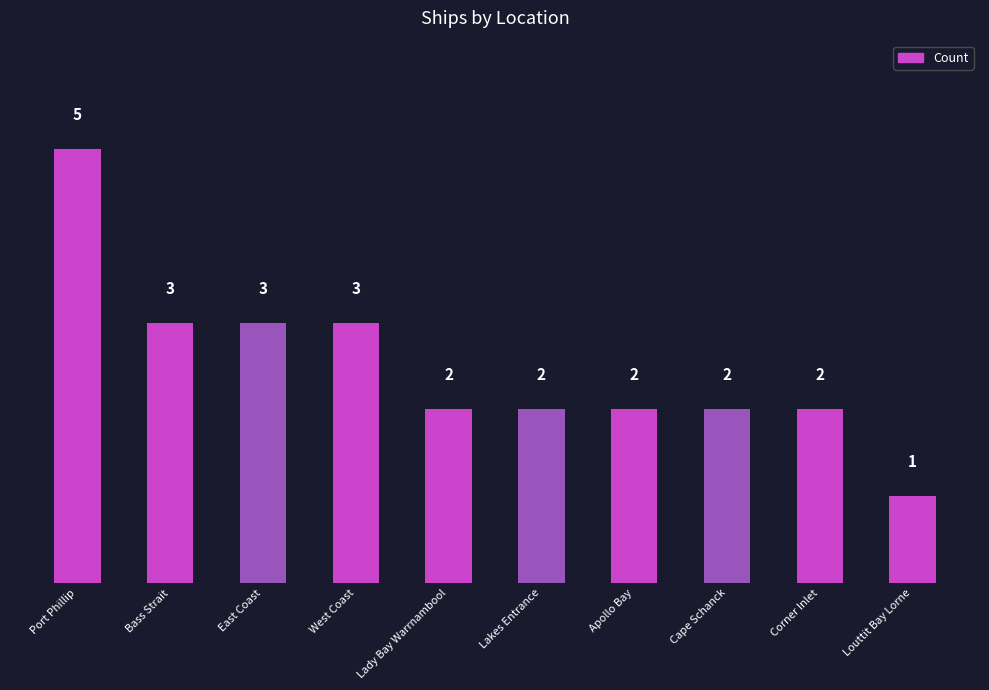

How many data points are less than 2?

1